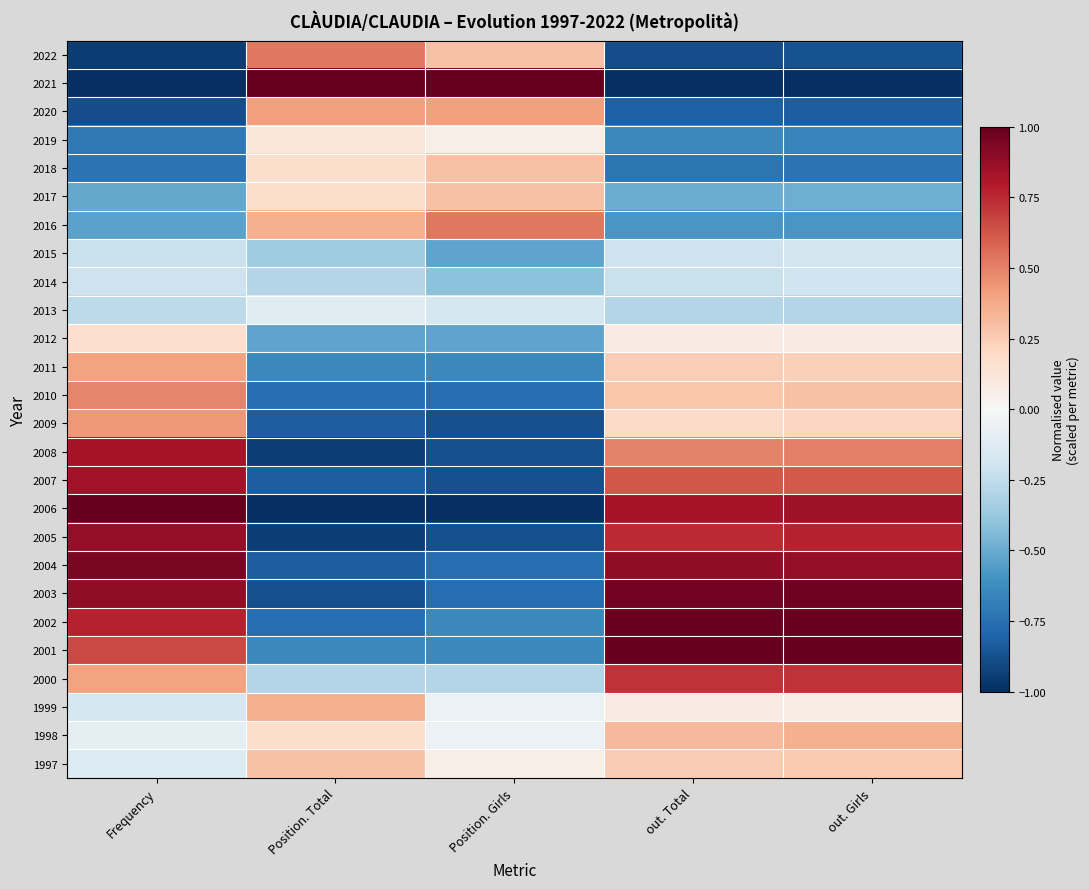

How many distinct data groups are displayed?

26